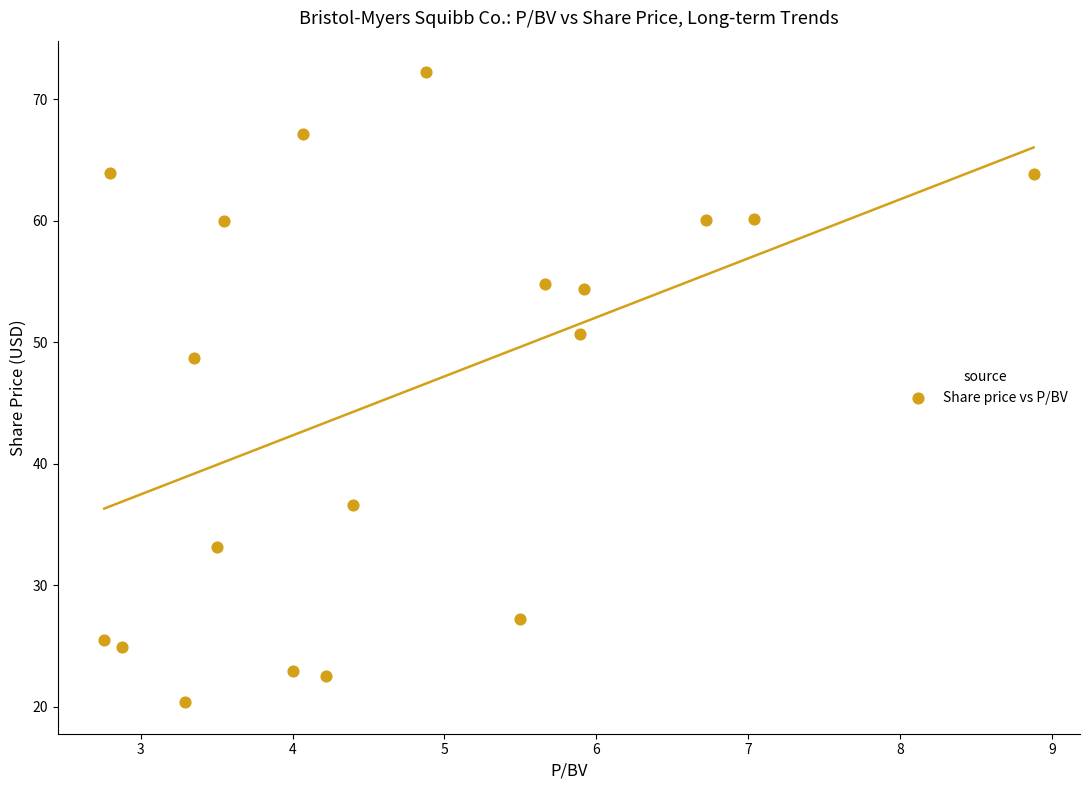

What Y value in the scatter plot is closest to 46?

48.7